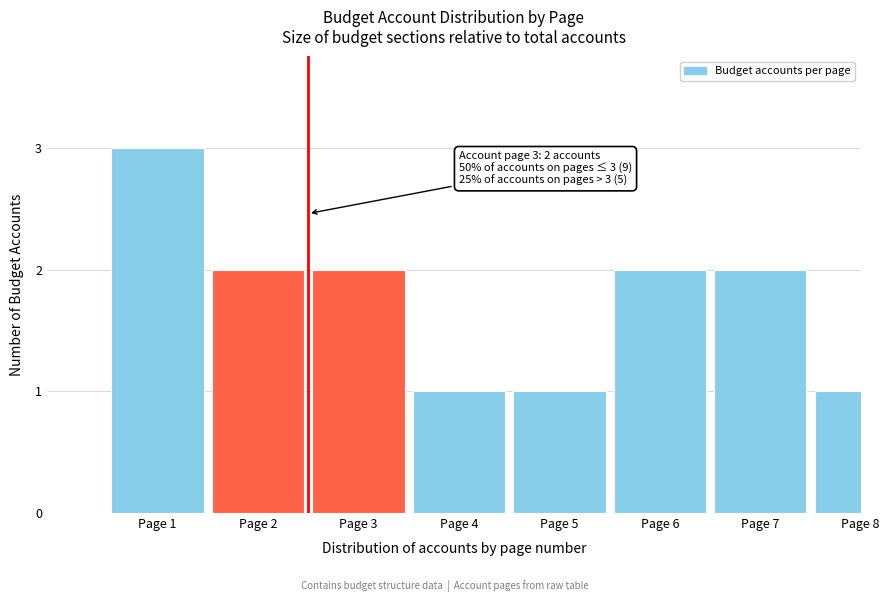

Reading left to right, what are all the values shown in this chart?

3	2	2	1	1	2	2	1